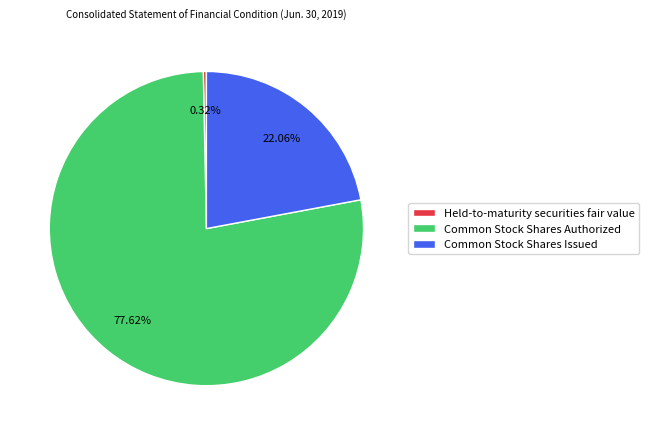

Rank the categories by value from lowest to highest.

Held-to-maturity securities fair value, Common Stock Shares Issued, Common Stock Shares Authorized